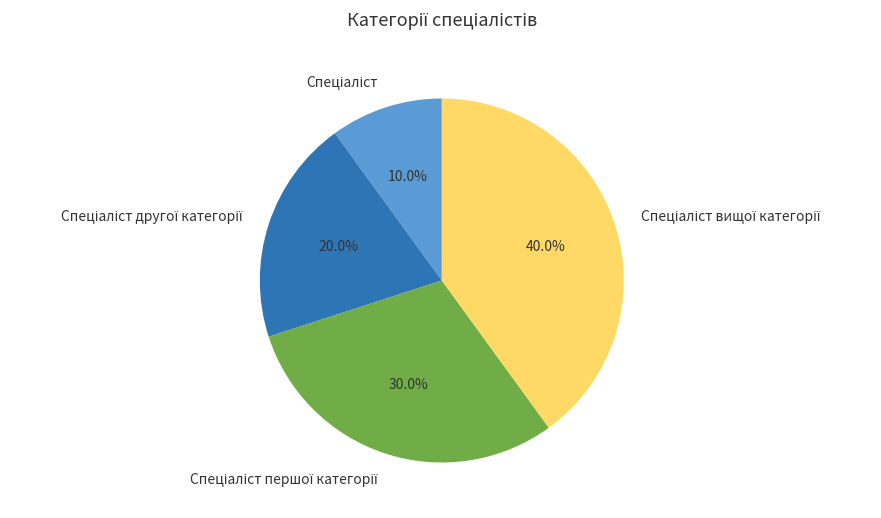

Is there a majority slice in this chart?

No